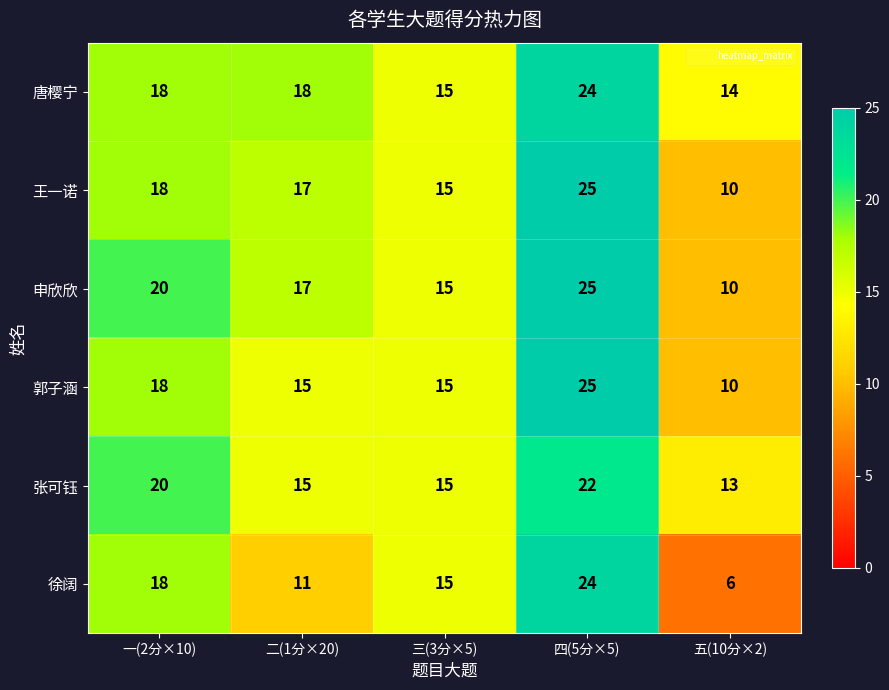

Reading left to right, extract all data points from this chart.

唐樱宁: 一(2分×10)=18	二(1分×20)=18	三(3分×5)=15	四(5分×5)=24	五(10分×2)=14
王一诺: 一(2分×10)=18	二(1分×20)=17	三(3分×5)=15	四(5分×5)=25	五(10分×2)=10
申欣欣: 一(2分×10)=20	二(1分×20)=17	三(3分×5)=15	四(5分×5)=25	五(10分×2)=10
郭子涵: 一(2分×10)=18	二(1分×20)=15	三(3分×5)=15	四(5分×5)=25	五(10分×2)=10
张可钰: 一(2分×10)=20	二(1分×20)=15	三(3分×5)=15	四(5分×5)=22	五(10分×2)=13
徐阔: 一(2分×10)=18	二(1分×20)=11	三(3分×5)=15	四(5分×5)=24	五(10分×2)=6